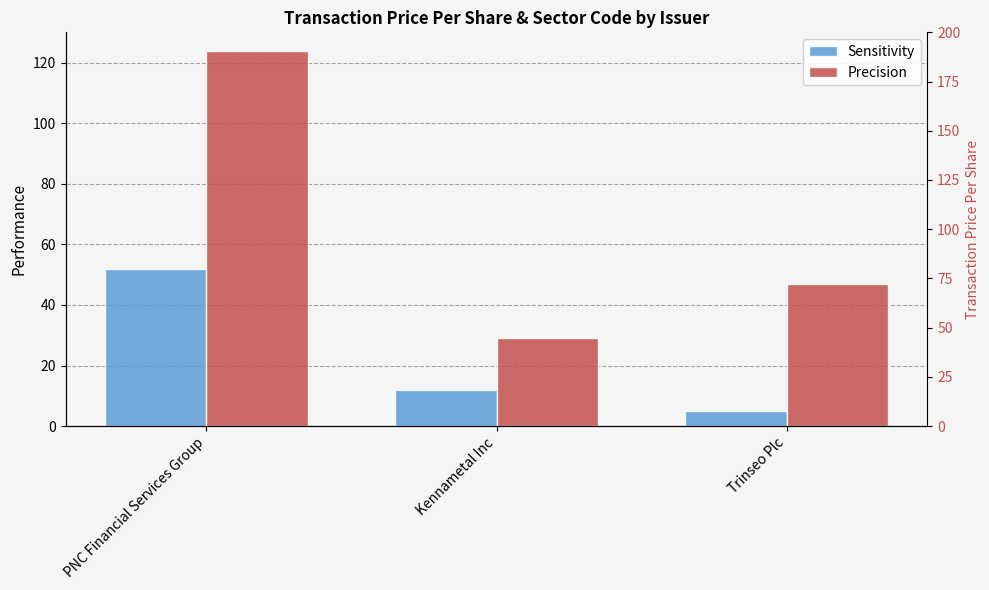

What position from the right is Kennametal Inc?

2